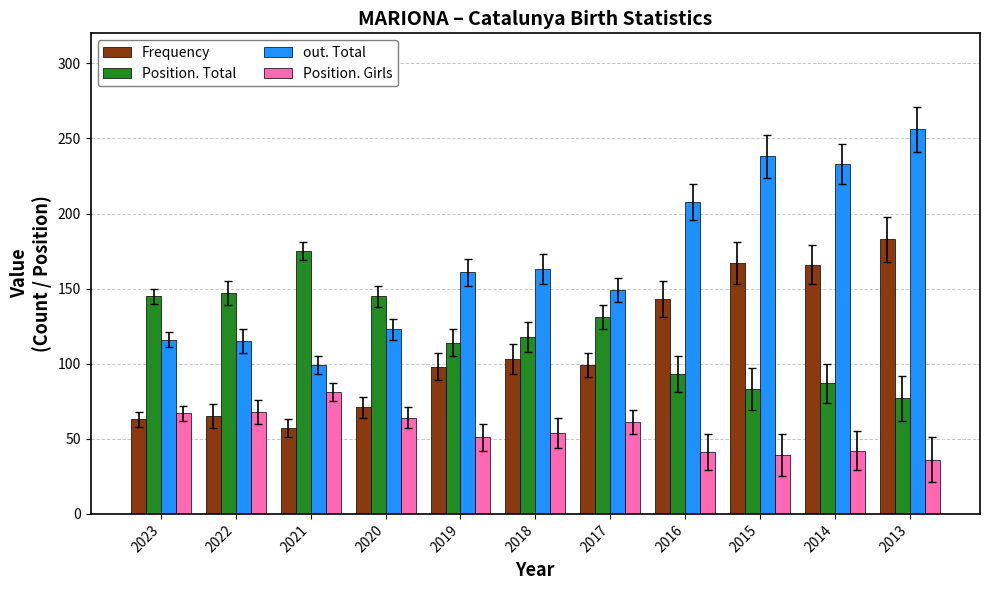

The Frequency series shows 268 at 2015. True or false?

False